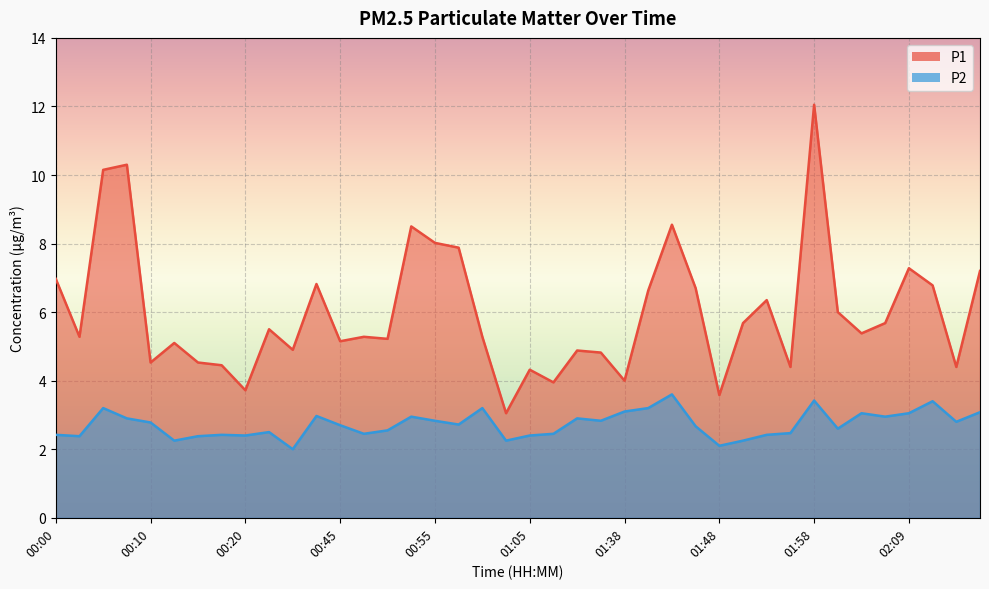

How many interior local valleys does the P2 series have?

12